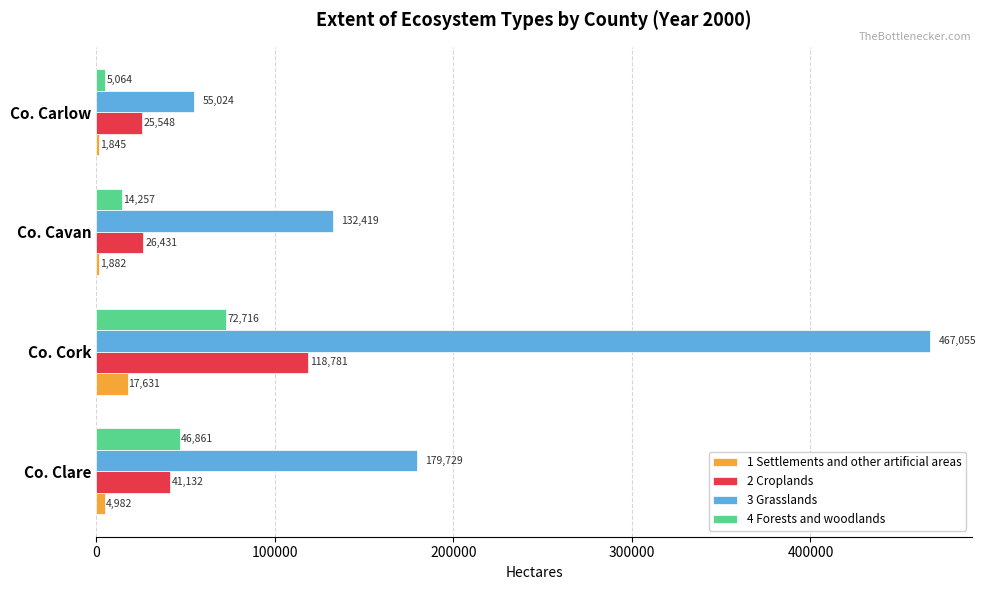

At which category is the sum across all series the highest?

Co. Cork